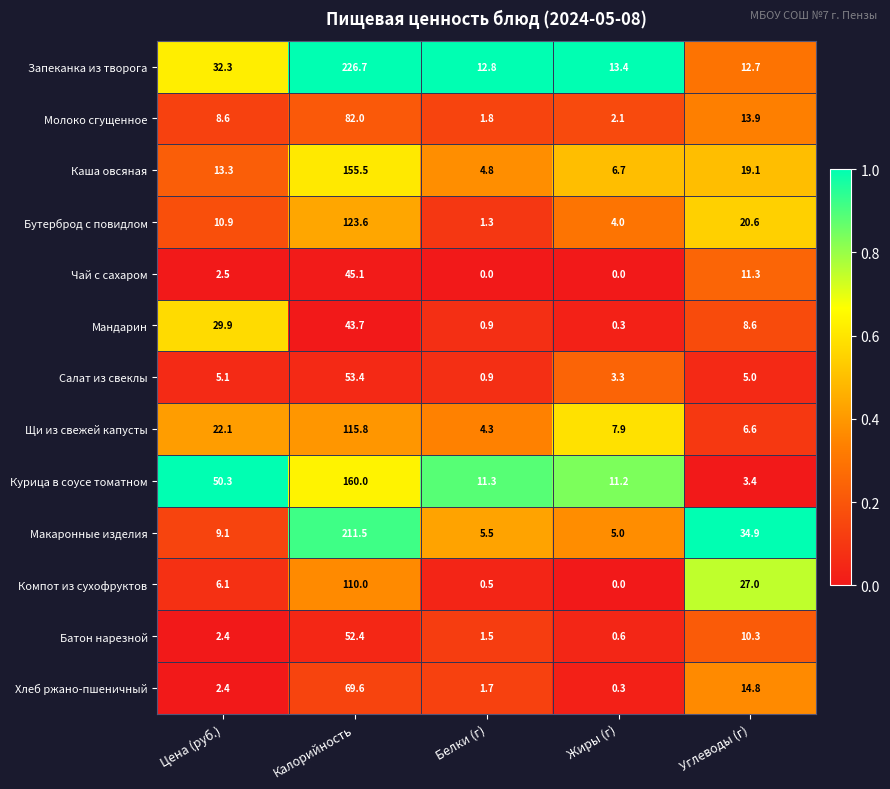

Rank the series at Калорийность from lowest to highest value.

Мандарин, Чай с сахаром, Батон нарезной, Салат из свеклы, Хлеб ржано-пшеничный, Молоко сгущенное, Компот из сухофруктов, Щи из свежей капусты, Бутерброд с повидлом, Каша овсяная, Курица в соусе томатном, Макаронные изделия, Запеканка из творога